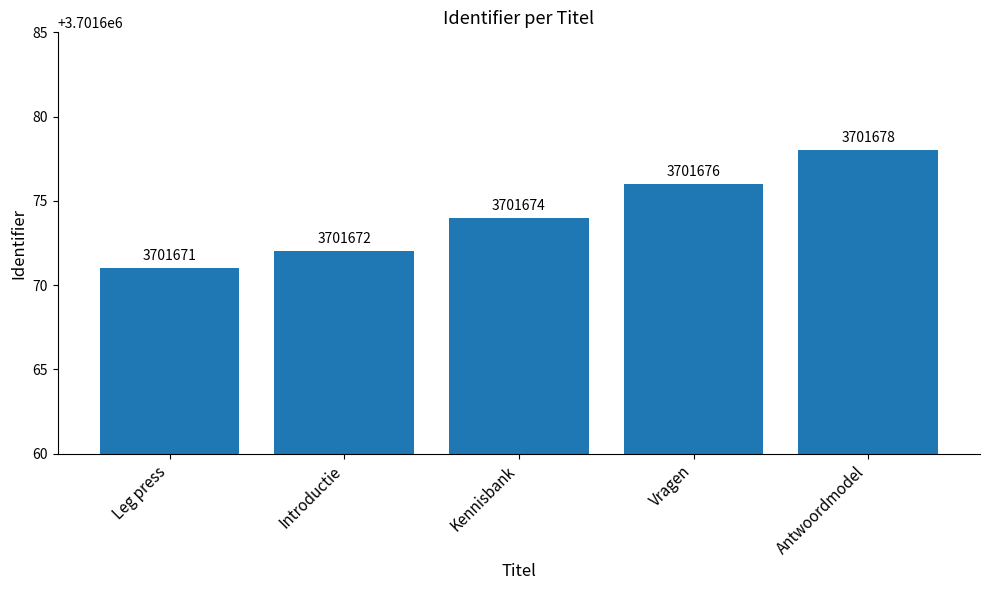

What is the difference between the second highest and minimum values?

5